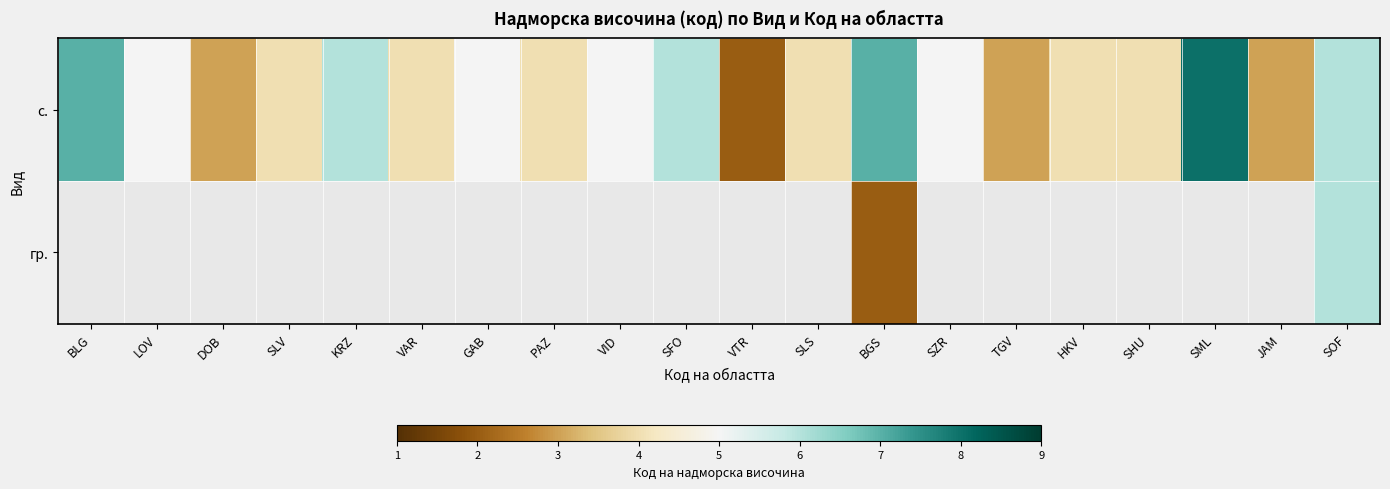

List the series in order of their peak value, lowest first.

с., гр.